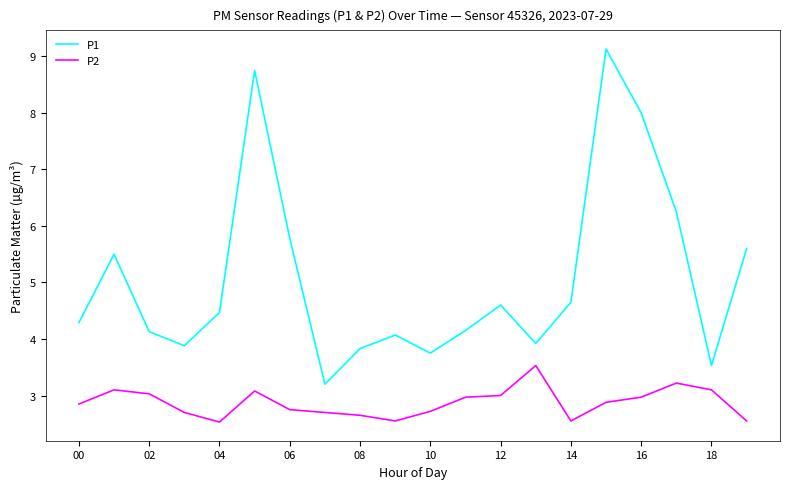

What is the lowest value of the P2 series?

2.5